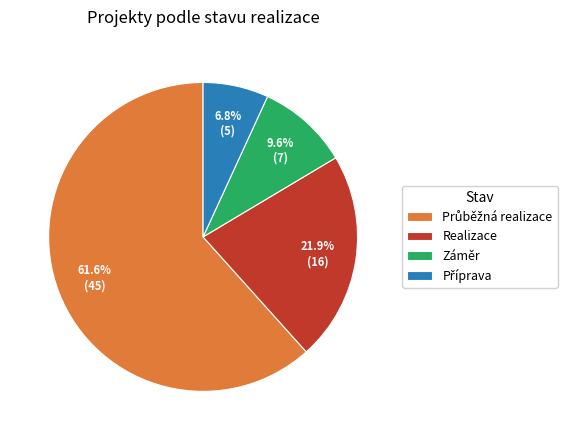

What is the ratio of the value at Realizace to the value at Záměr?

2.3